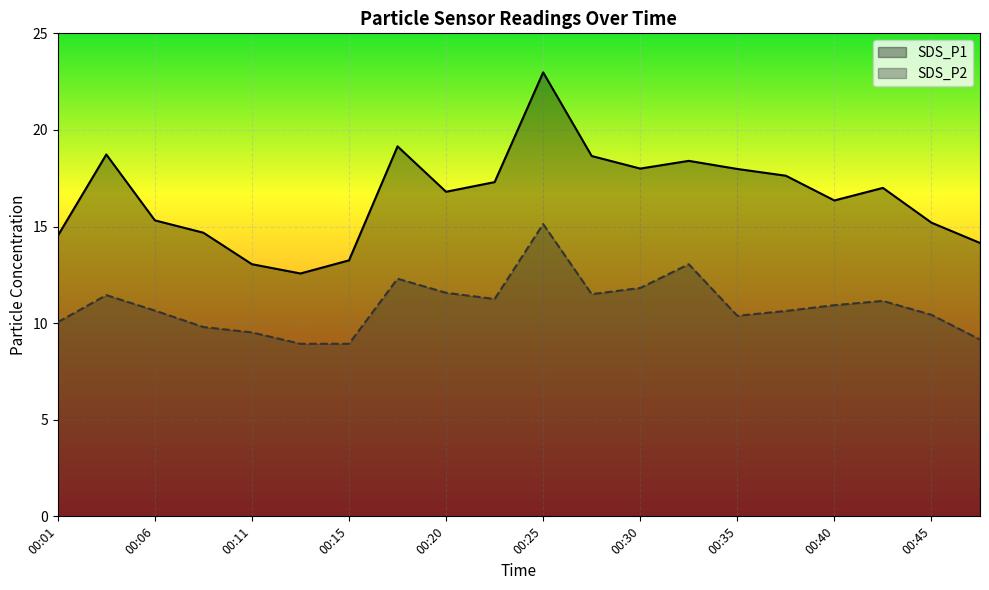

What is the minimum value shown in the chart?

8.9